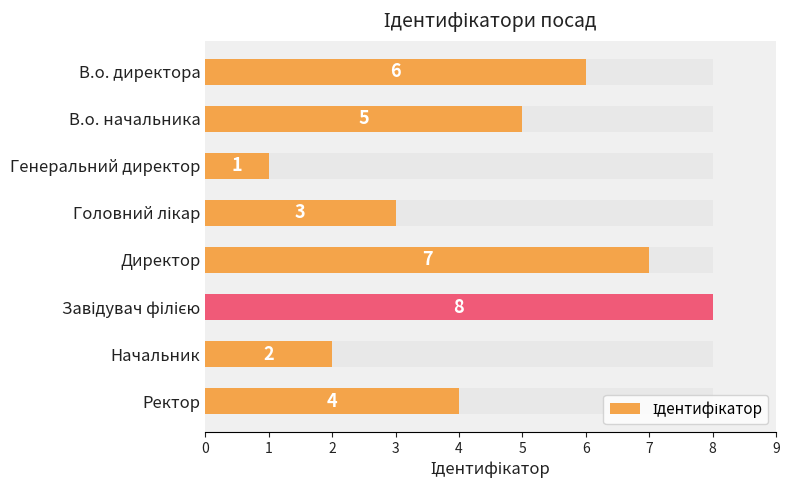

True or false: the data shows 1 at Генеральний директор.

True